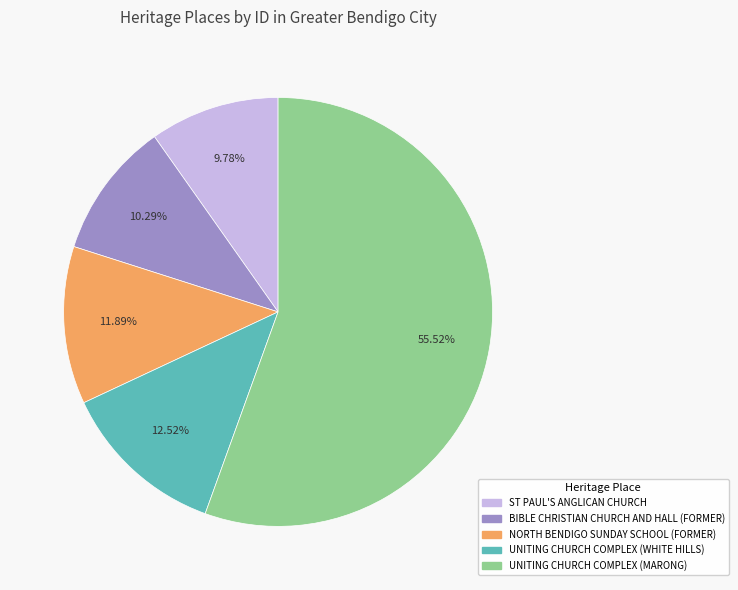

What percentage is the NORTH BENDIGO SUNDAY SCHOOL (FORMER) slice, to the nearest percent?

12%